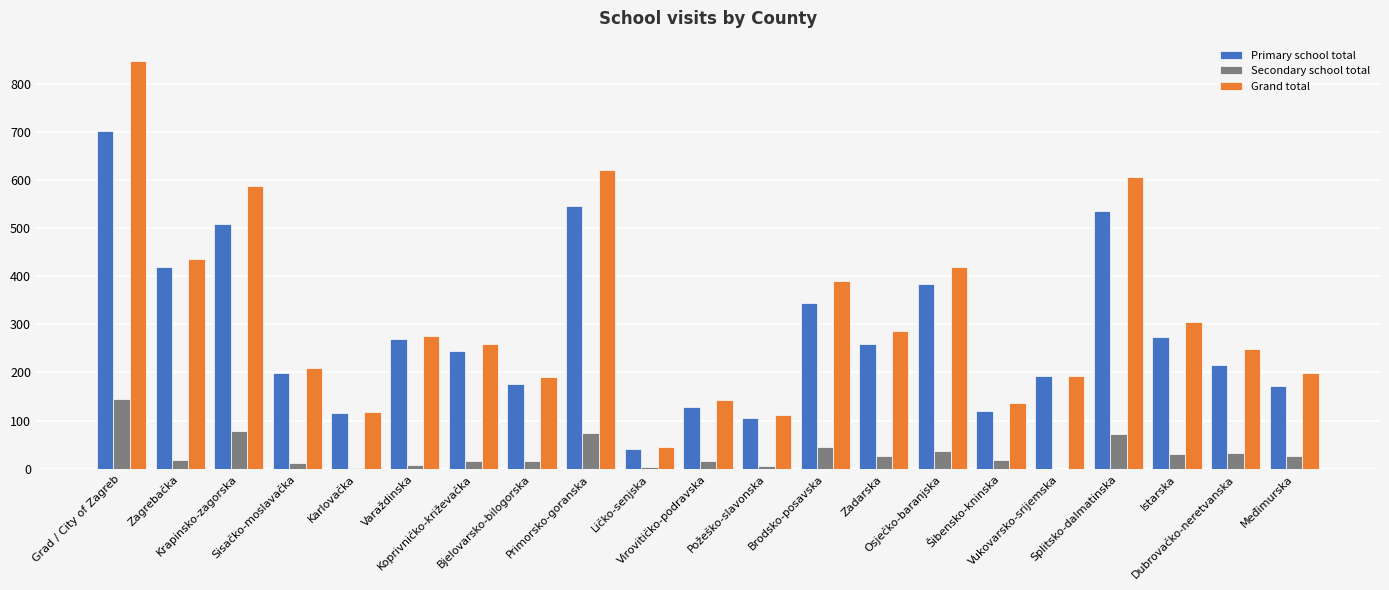

What is the spread (max minus min) of values at Splitsko-dalmatinska?

535